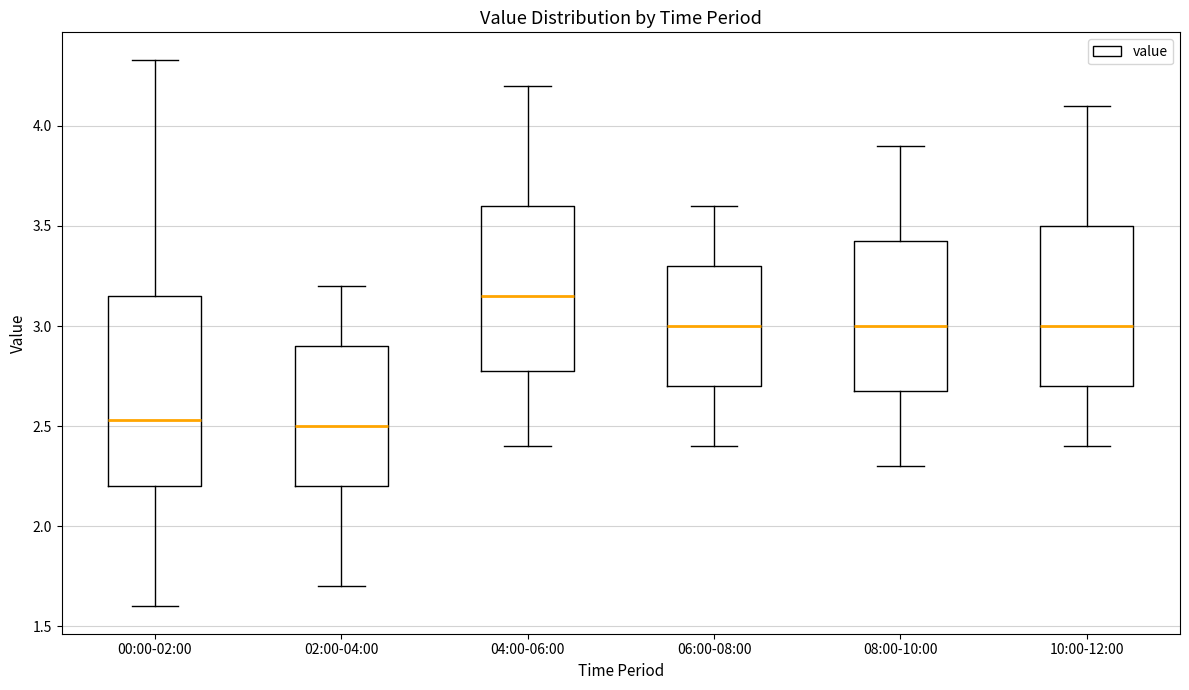

Which box has the highest median line?

04:00-06:00